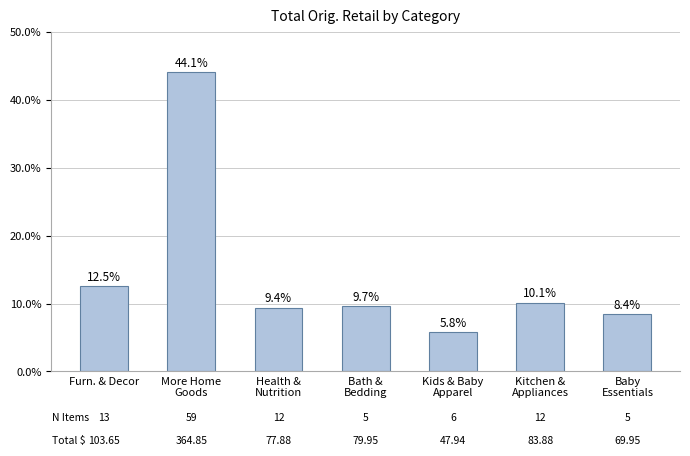

What position from the left is Bath &
Bedding?

4